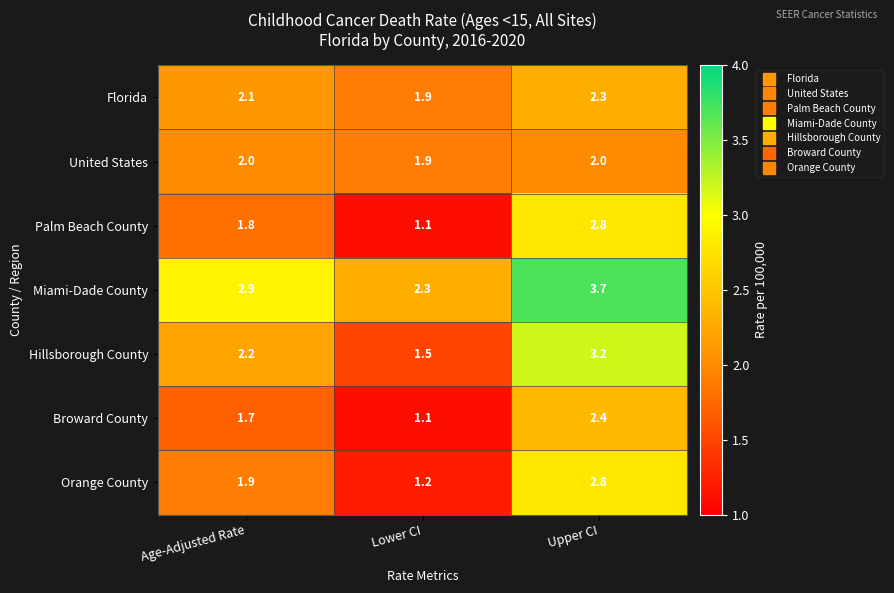

What is the sum of all Broward County values?

5.2